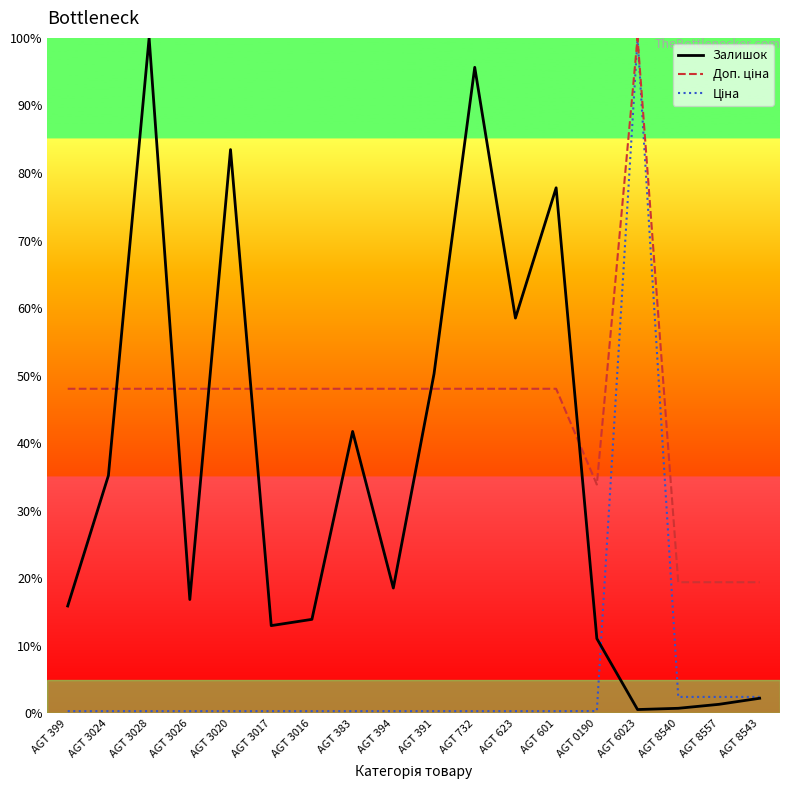

What are all the series names shown in the legend?

Залишок, Доп. ціна, Ціна